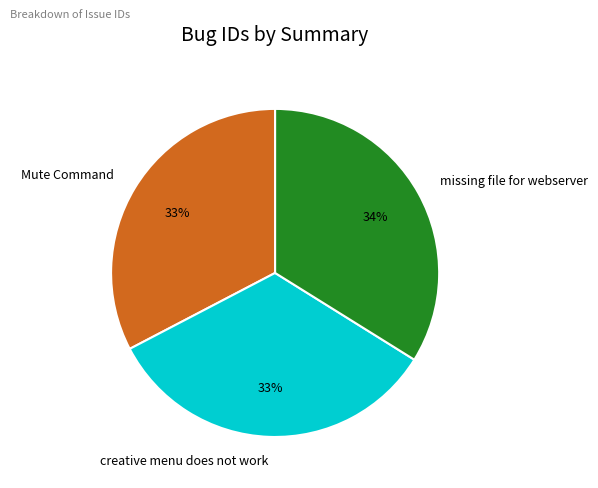

The Mute Command slice represents 33% of the pie. True or false?

True